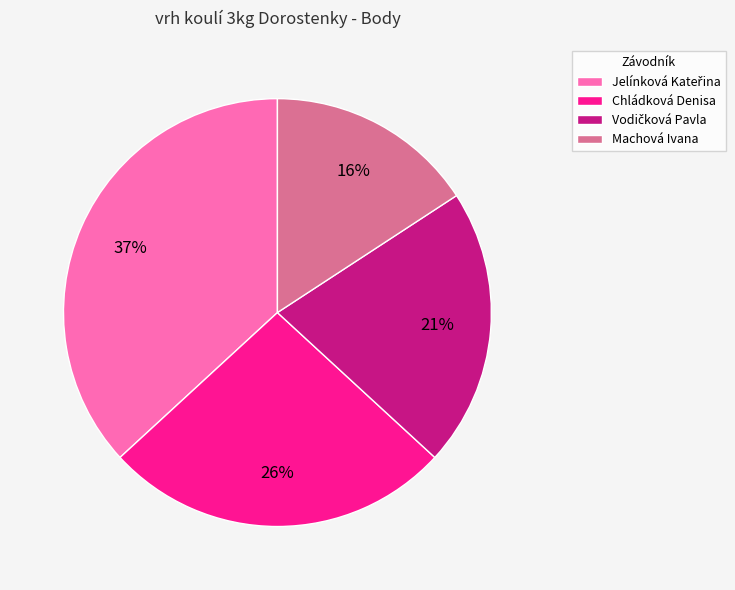

To the nearest percent, what percentage of the pie is Machová Ivana?

16%